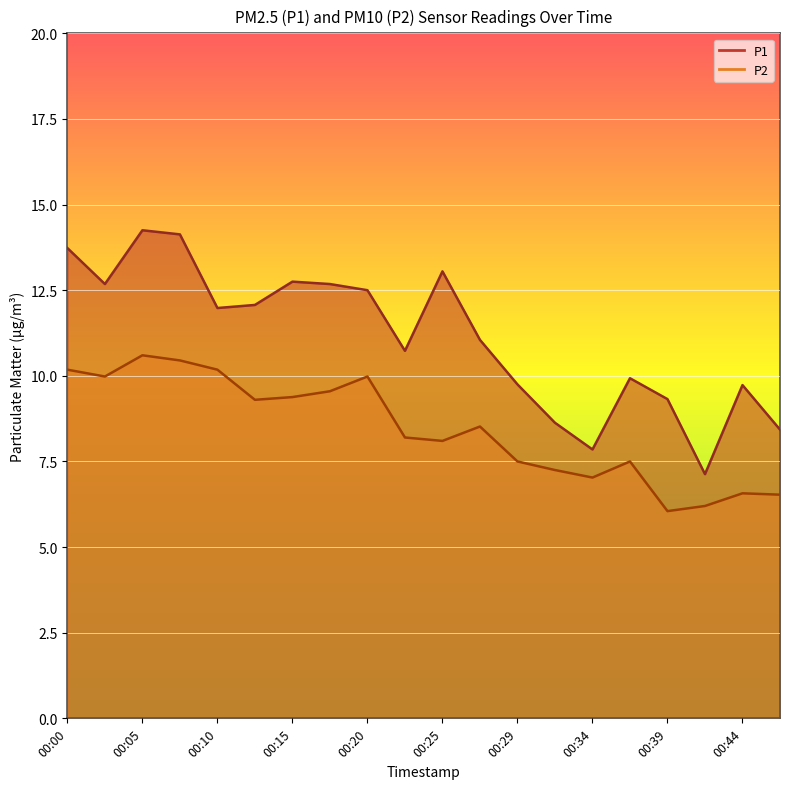

Rank the categories by P1 value from highest to lowest.

00:05, 00:08, 00:00, 00:25, 00:15, 00:03, 00:17, 00:20, 00:12, 00:10, 00:27, 00:22, 00:37, 00:29, 00:44, 00:39, 00:32, 00:46, 00:34, 00:42